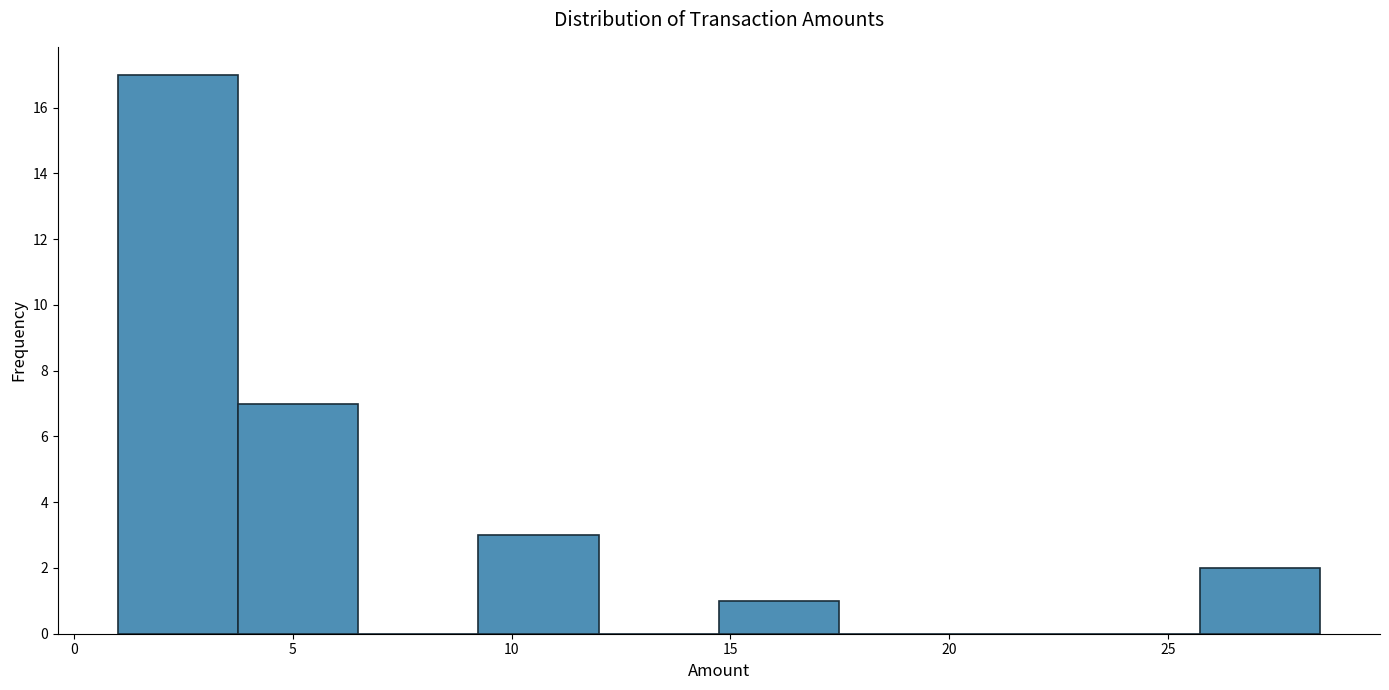

Reading left to right, list every bar in this chart as the range it spans on the x-axis followed by its height. Neither the bar edges nor the heights are printed on the chart, so give them approximately, as read against the axes.

1.0 to 3.5: 17
3.5 to 6.5: 7
6.5 to 9.0: 0
9.0 to 12.0: 3
12.0 to 14.5: 0
14.5 to 17.5: 1
17.5 to 20.0: 0
20.0 to 23.0: 0
23.0 to 25.5: 0
25.5 to 28.5: 2